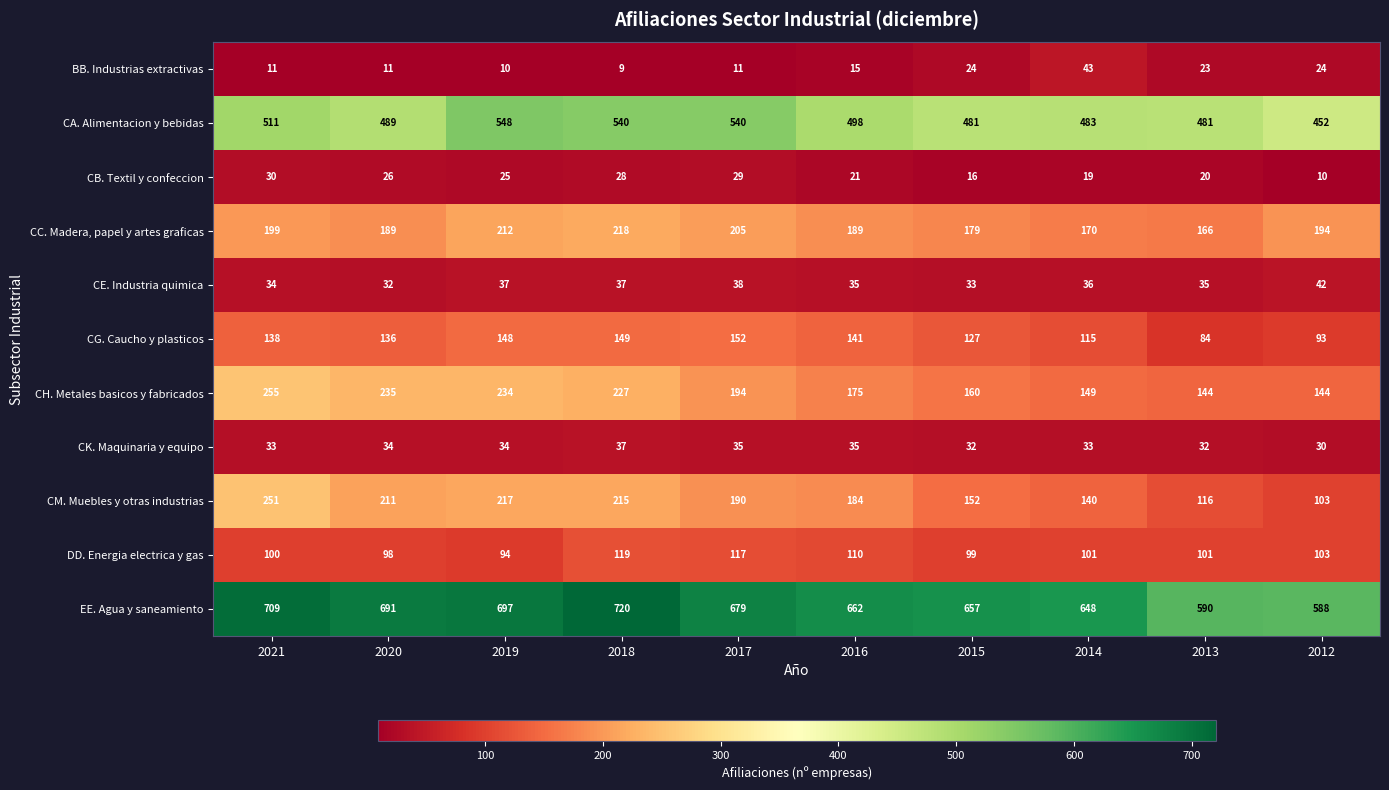

Count the CC. Madera, papel y artes graficas values in the range 179 to 205.

6